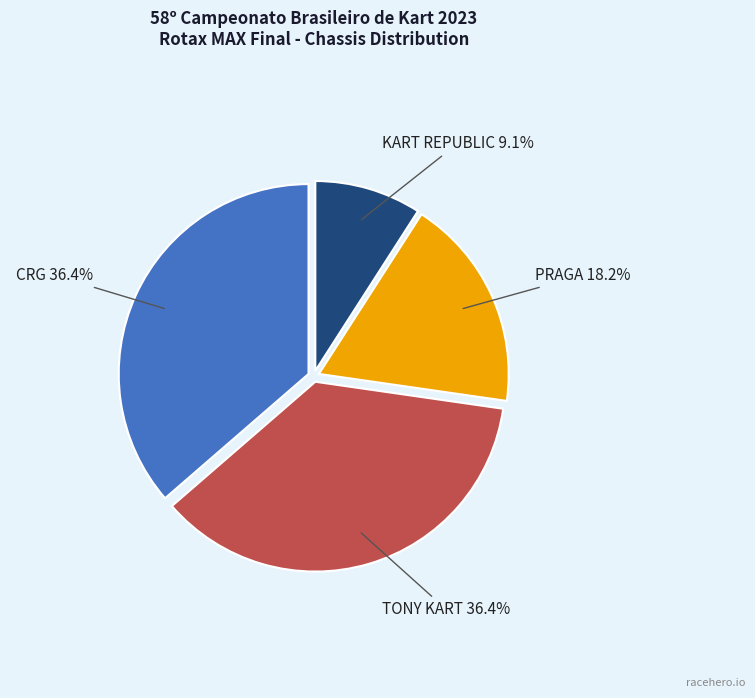

Does any single category account for the majority?

No